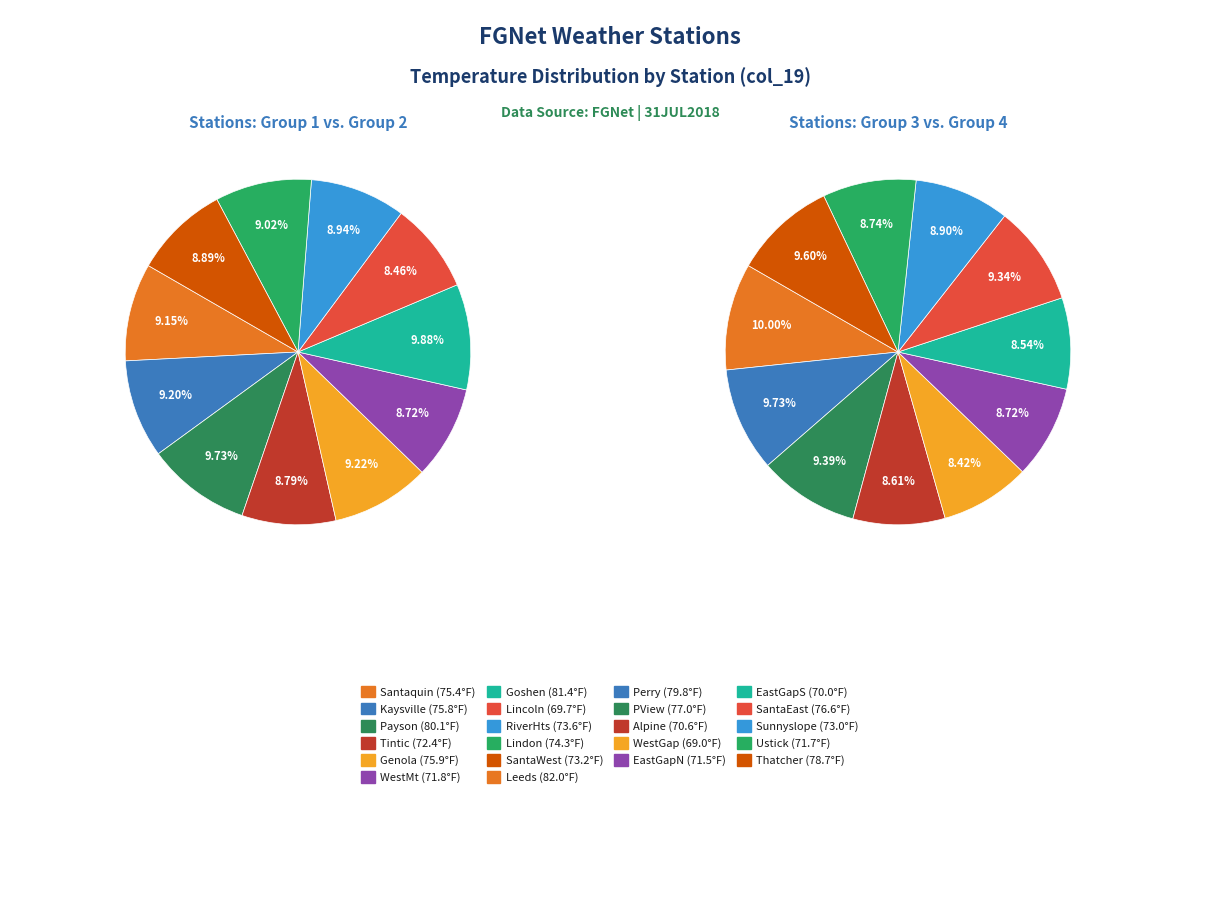

To the nearest percent, what is the difference between the largest and smallest slice percentages?

1%